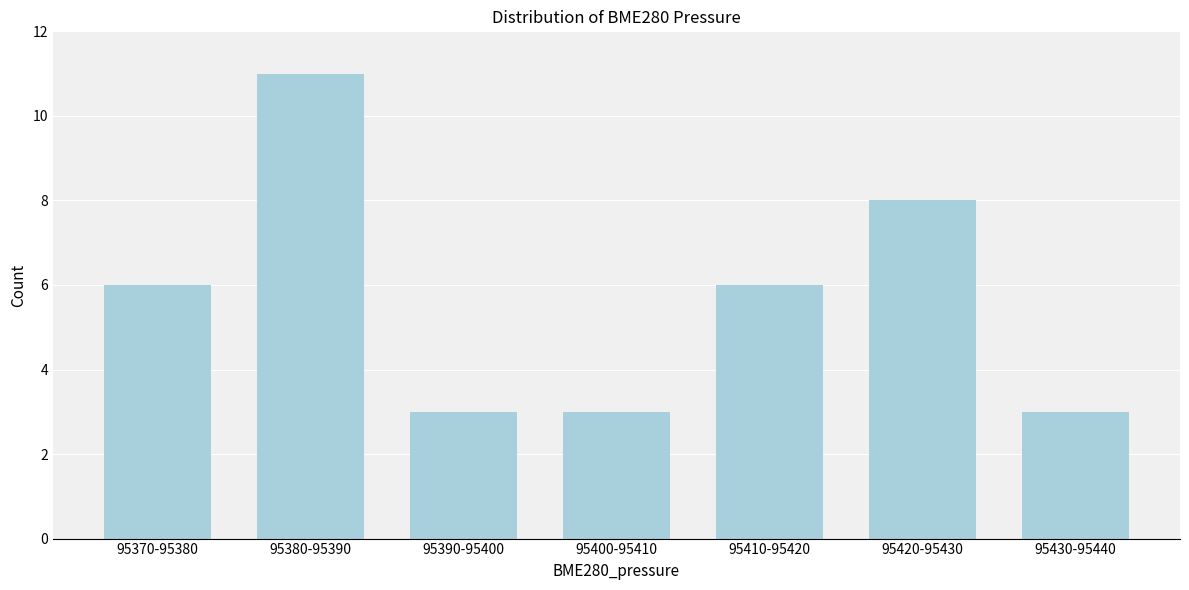

Reading right to left, extract all data points from this chart.

3	8	6	3	3	11	6